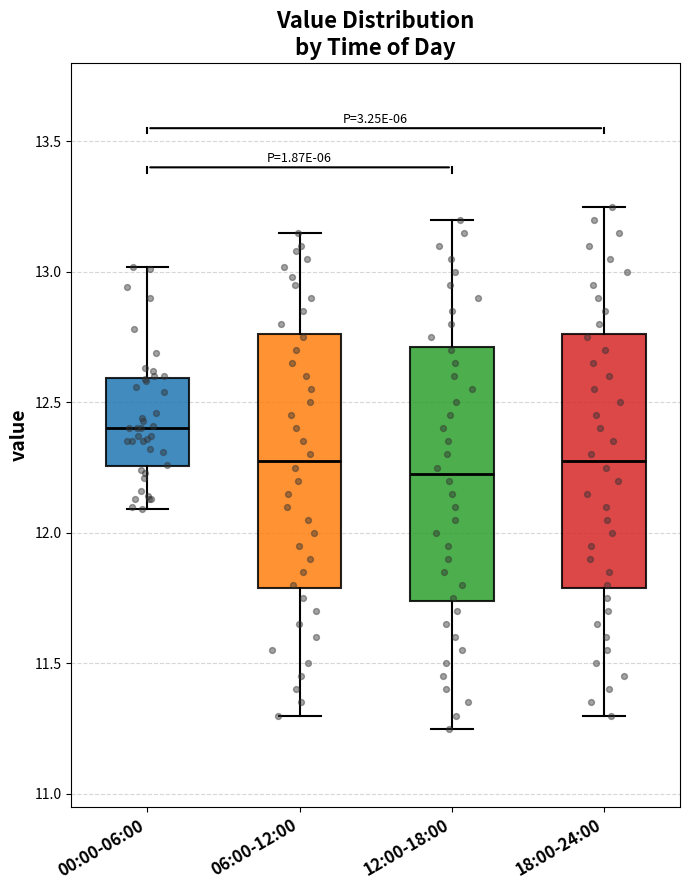

Reading left to right, read every box against the y-axis: the position of its median line, the range the box covers, and the ends of its whiskers. The values are not printed on the chart, so give them approximately, as read against the axis.

00:00-06:00: median 12.40, box 12.25 to 12.60, whiskers 12.10 to 13.00
06:00-12:00: median 12.30, box 11.80 to 12.75, whiskers 11.30 to 13.15
12:00-18:00: median 12.25, box 11.75 to 12.70, whiskers 11.25 to 13.20
18:00-24:00: median 12.30, box 11.80 to 12.75, whiskers 11.30 to 13.25